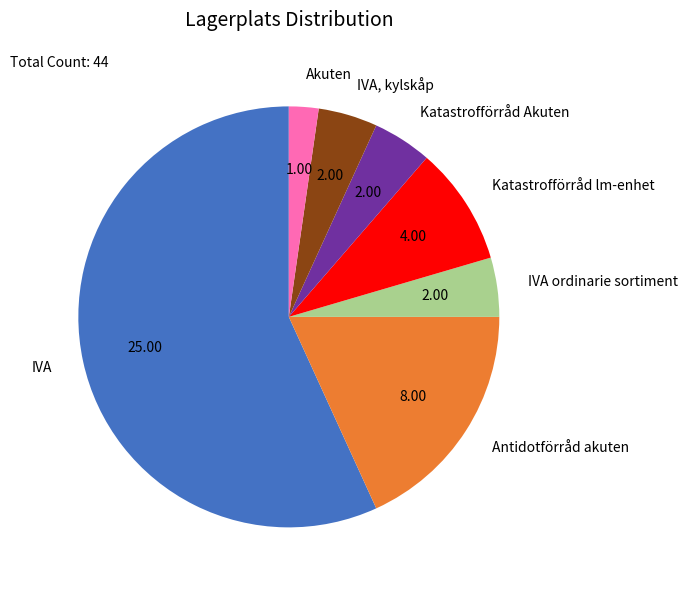

Do Antidotförråd akuten and IVA together represent more than half of the pie?

Yes